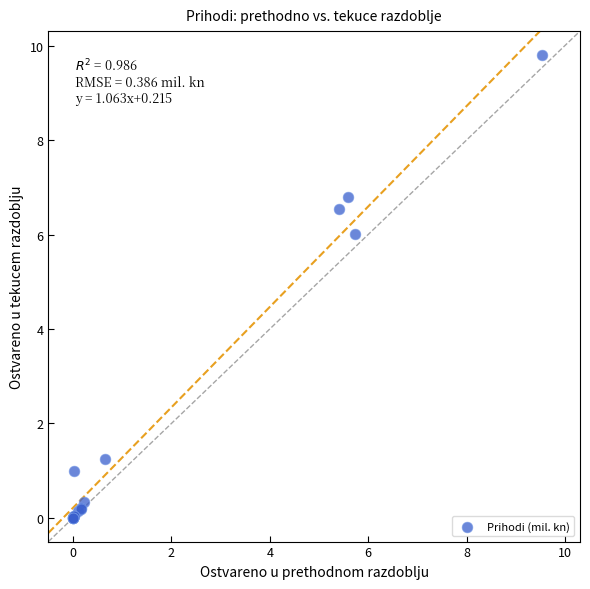

What Y value in the scatter plot is closest to 4?

6.0